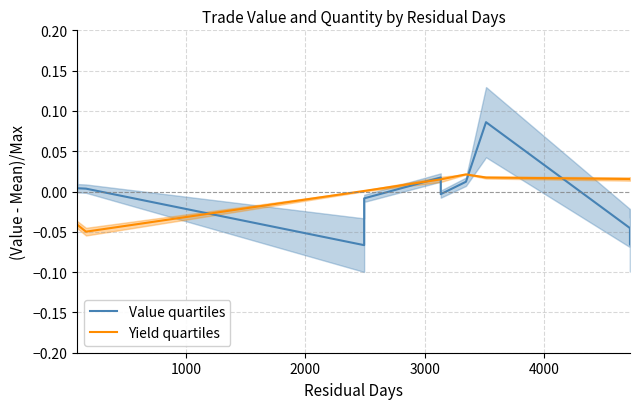

List the series in order of their peak value, lowest first.

Yield quartiles, Value quartiles